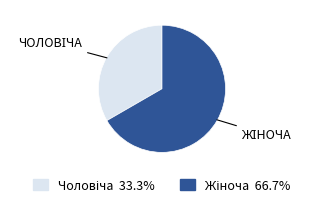

How many slices are in this pie chart?

2